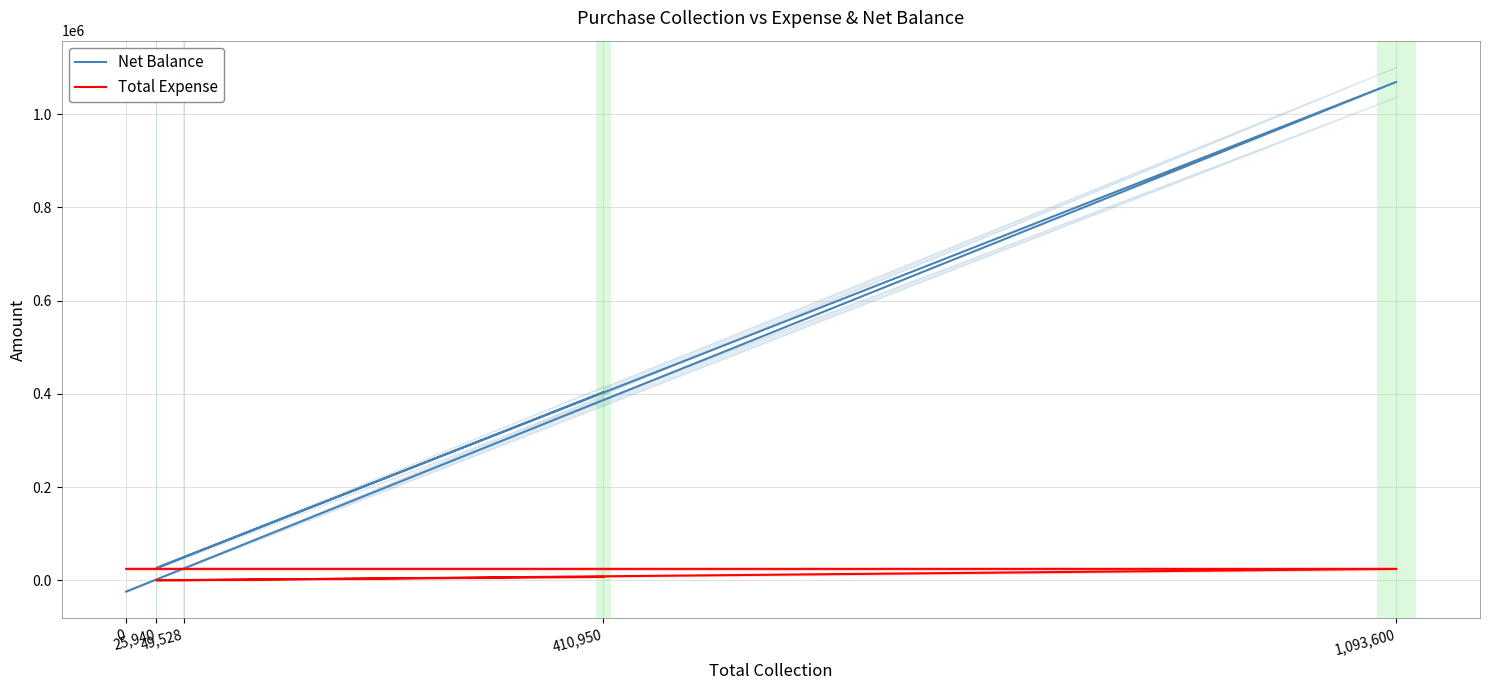

Is the value of Total Expense at 0 greater than the value of Net Balance at 25,940?

No